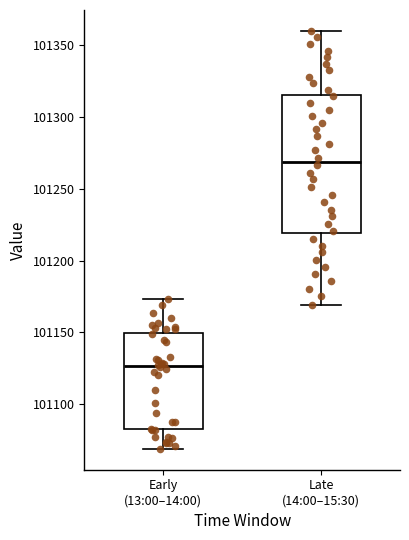

Reading left to right, transcribe this box plot: for each box, give where its median line is, the range the box spans, and where its two whiskers end, as read against the y-axis. The values are not printed on the chart, so give them approximately, as read against the axis.

Early (13:00–14:00): median 101125, box 101080 to 101150, whiskers 101070 to 101175
Late (14:00–15:30): median 101270, box 101220 to 101315, whiskers 101170 to 101360